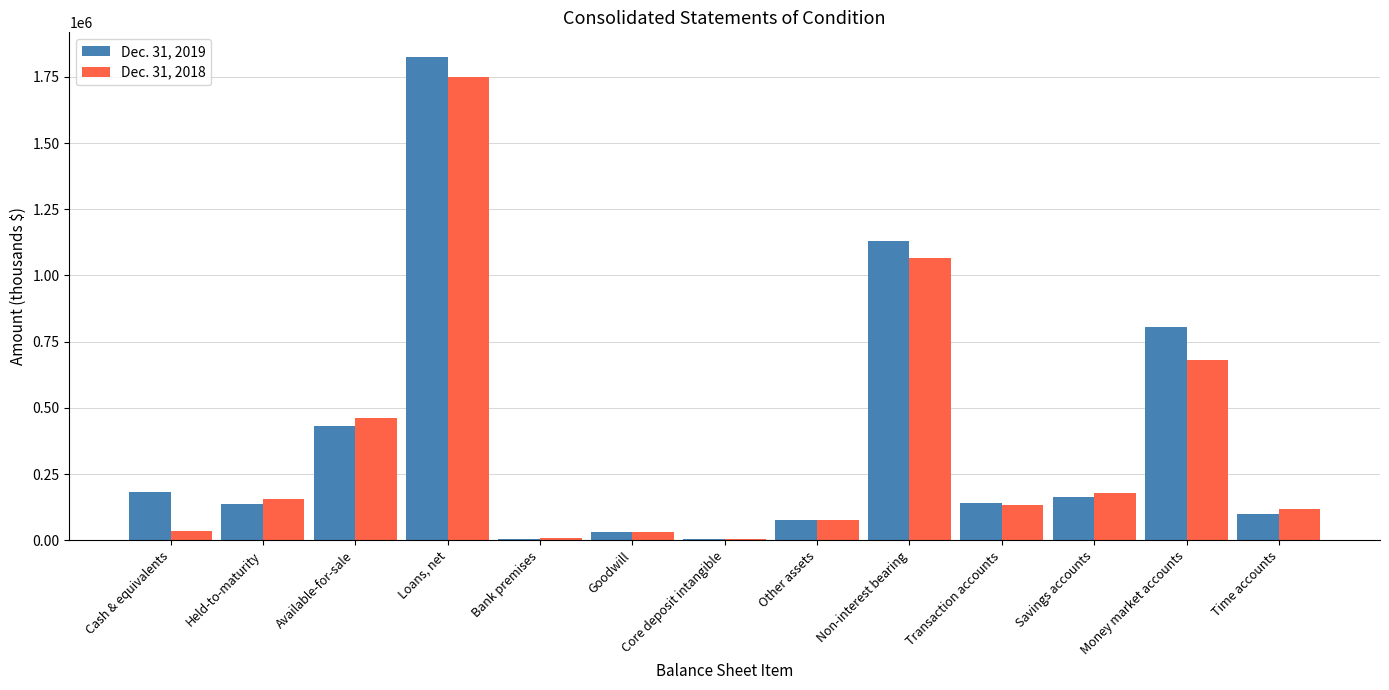

Which series has the widest spread of values?

Dec. 31, 2019